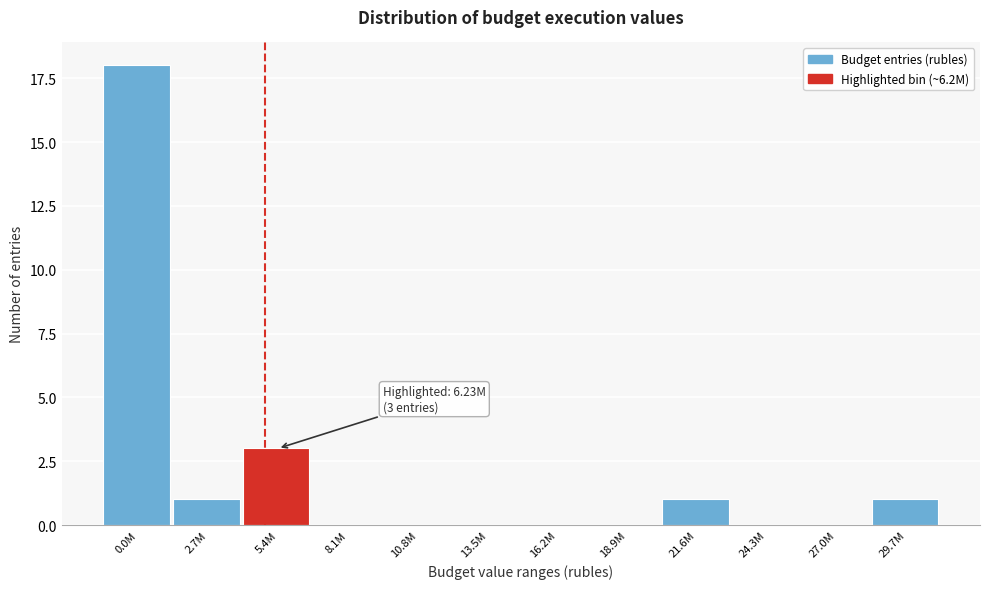

Reading right to left, extract all data points from this chart.

29.7M=1	27.0M=0	24.3M=0	21.6M=1	18.9M=0	16.2M=0	13.5M=0	10.8M=0	8.1M=0	5.4M=3	2.7M=1	0.0M=18